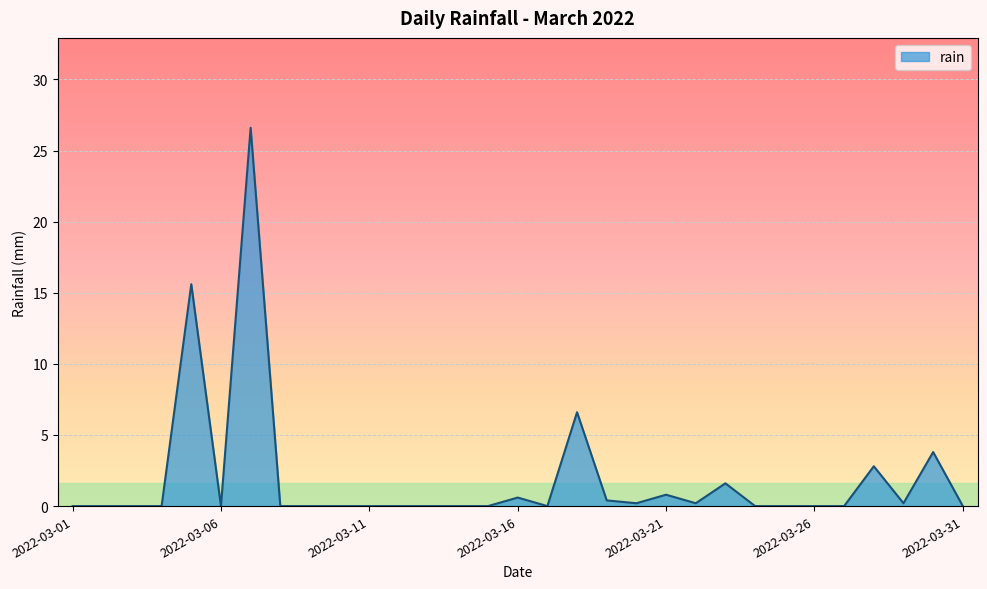

What is the maximum value shown in the chart?

26.6